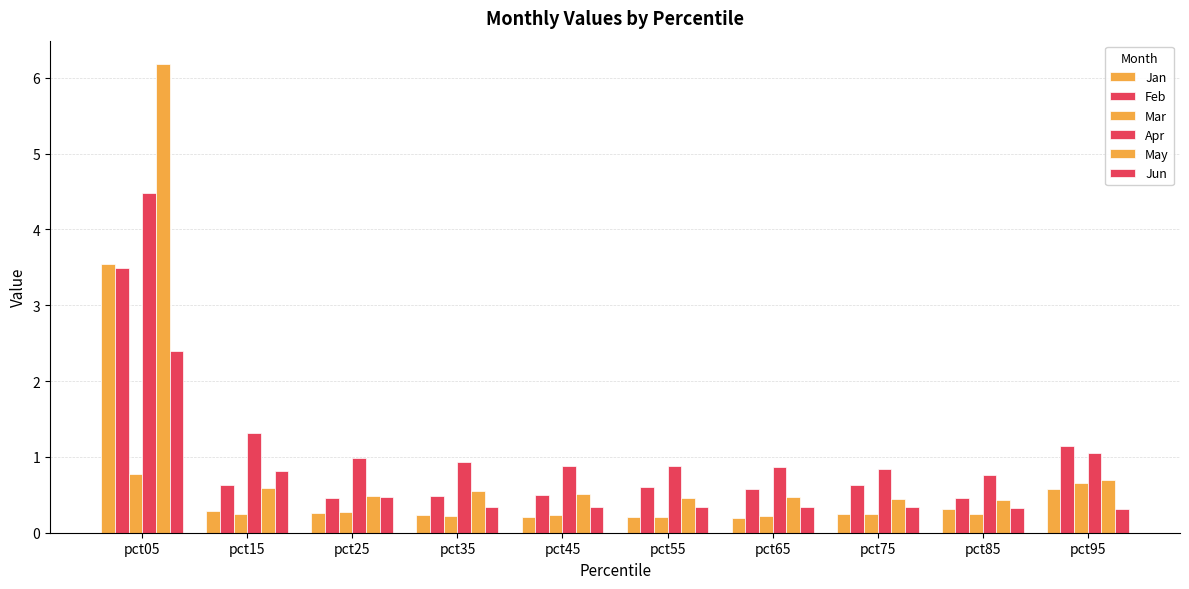

Count the number of categories in the chart.

10